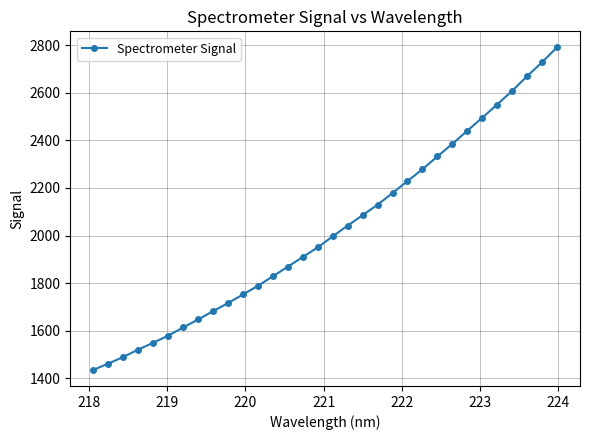

How many lines are shown in the chart?

1